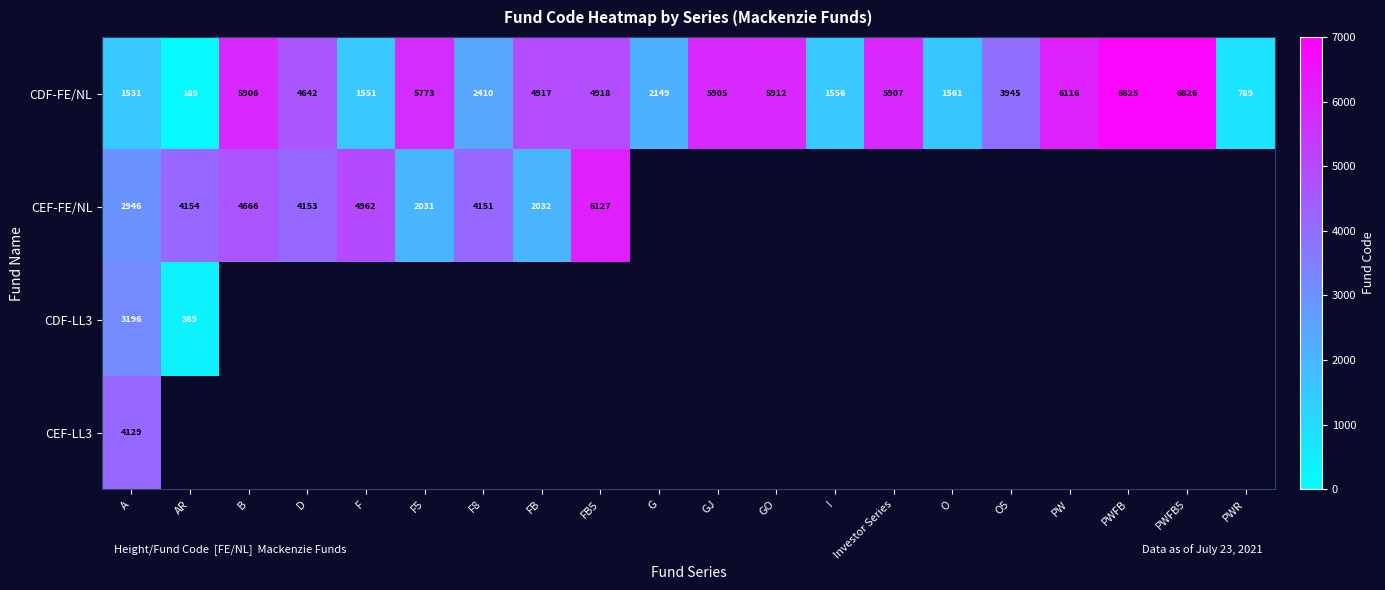

Is it true that CDF-FE/NL equals 71.7 at AR?

False